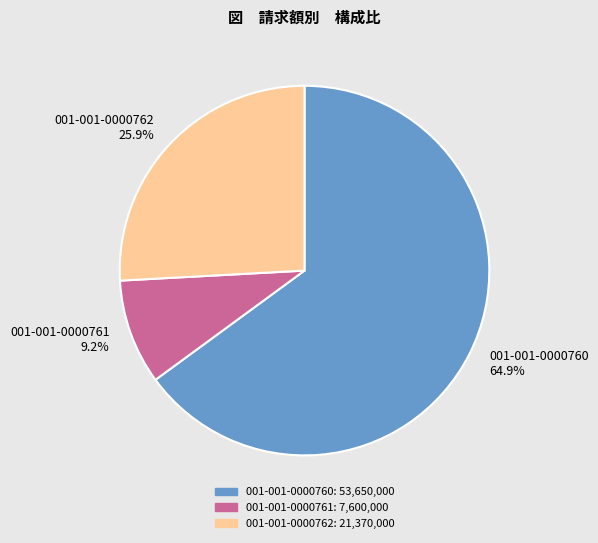

Rank the categories by value from highest to lowest.

001-001-0000760, 001-001-0000762, 001-001-0000761